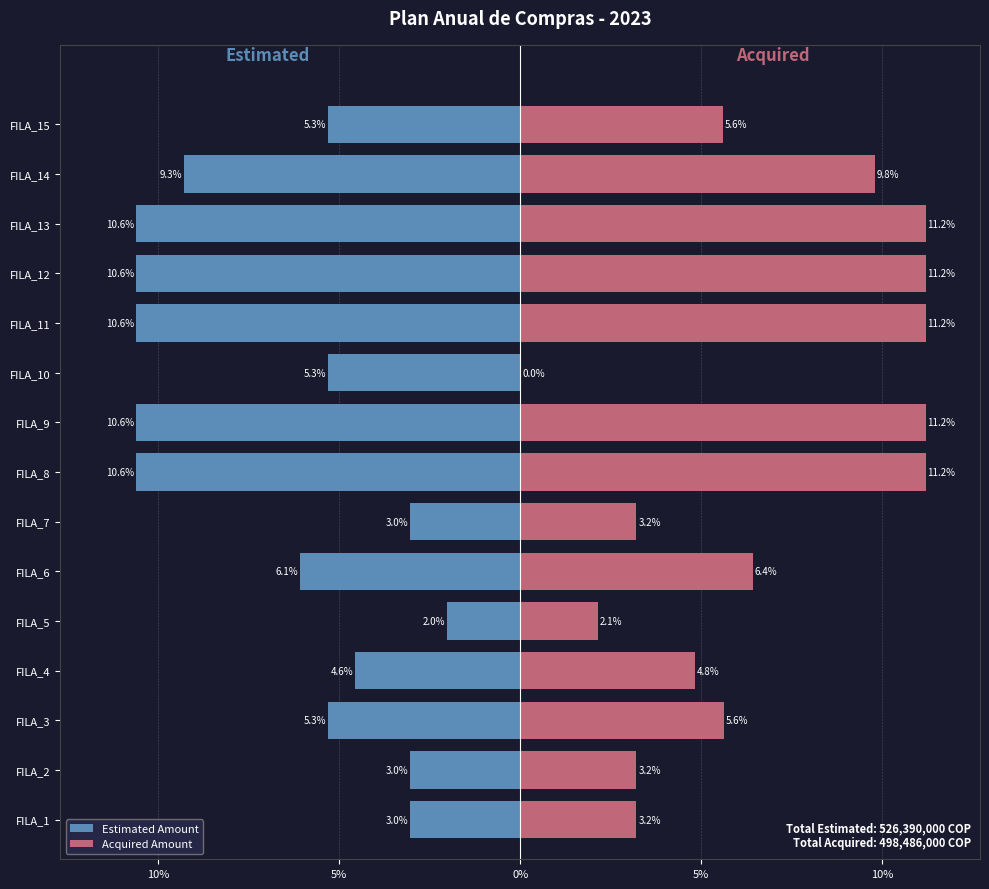

The value of Estimated Amount at FILA_8 is -10.6. True or false?

True